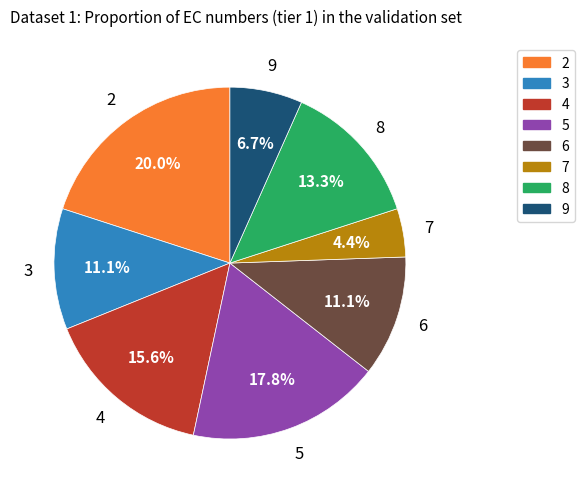

True or false: 5 accounts for 12% of the total.

False